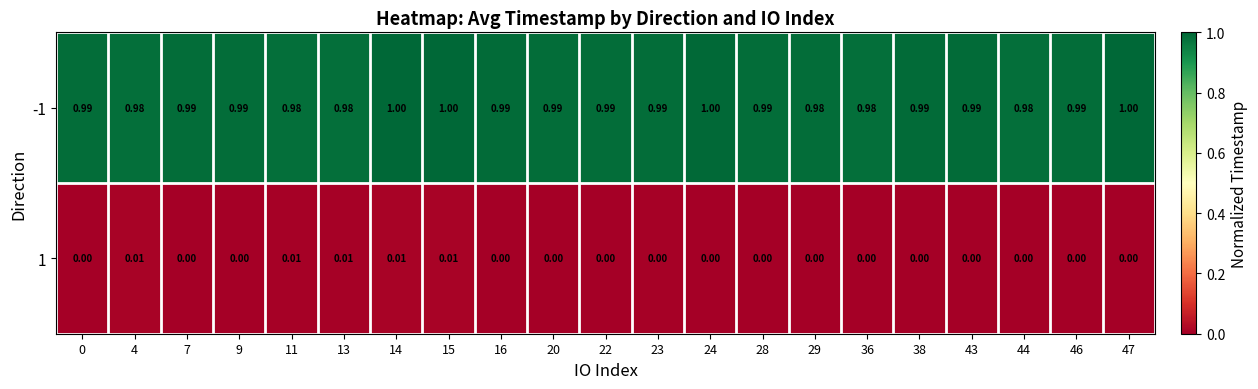

At 23, list the series in order from largest to smallest.

-1, 1